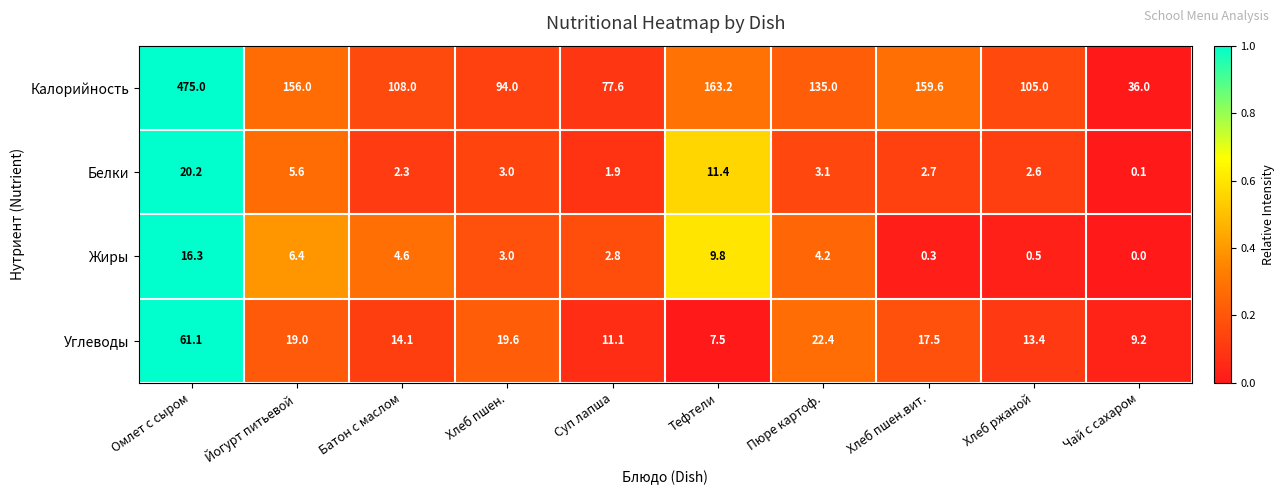

Is it true that Углеводы equals 79.5 at Омлет с сыром?

False